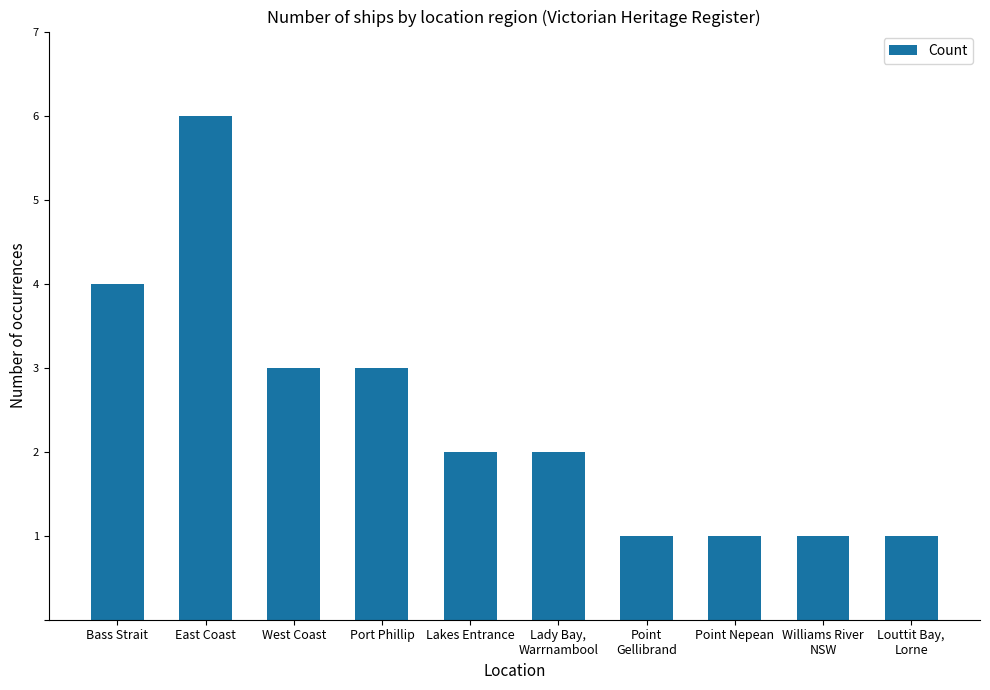

Which label corresponds to the largest value in the chart?

East Coast